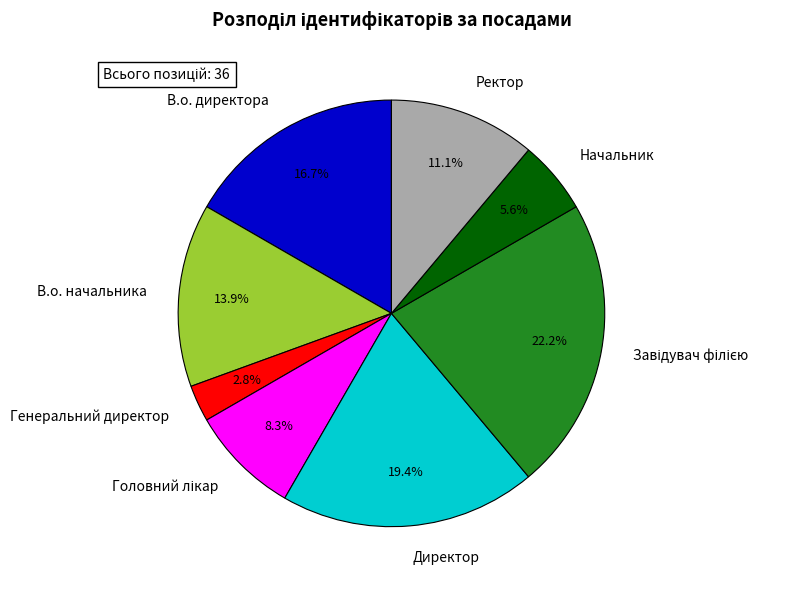

To the nearest percent, what percentage of the pie is Ректор?

11%